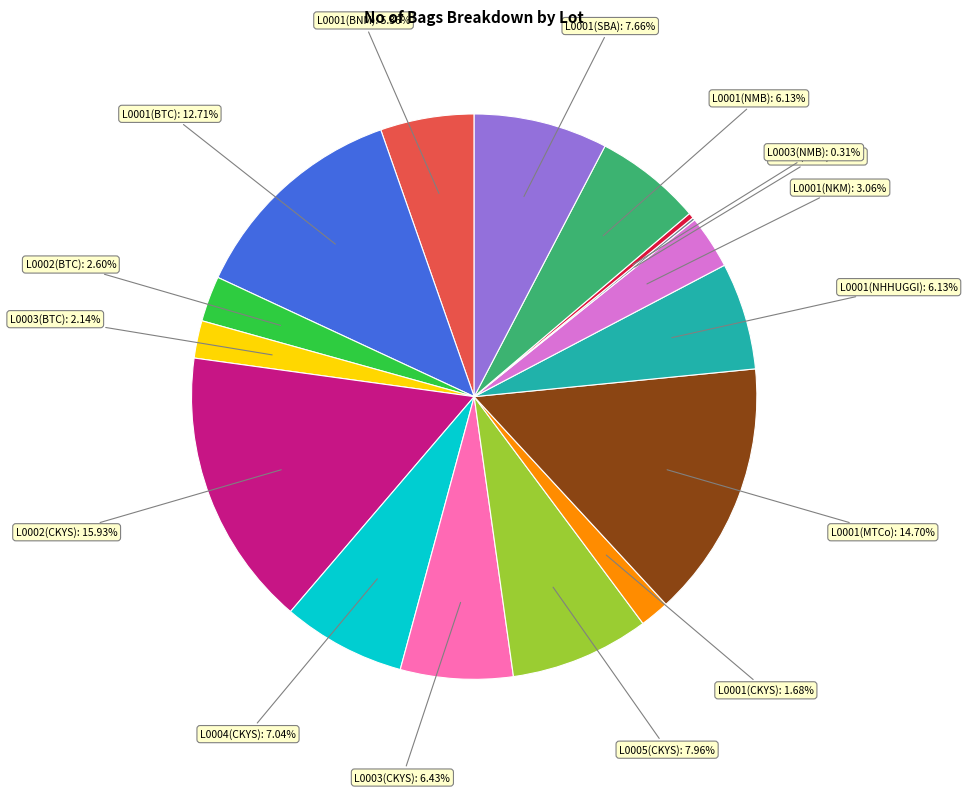

Is there any slice that represents more than half of the pie?

No